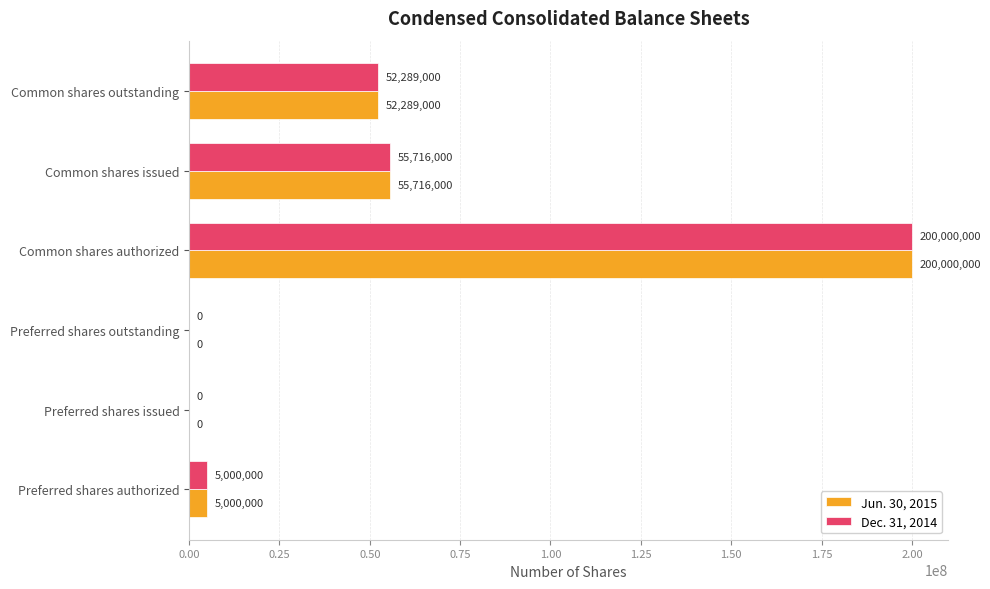

The Jun. 30, 2015 series shows 100290108 at Preferred shares issued. True or false?

False